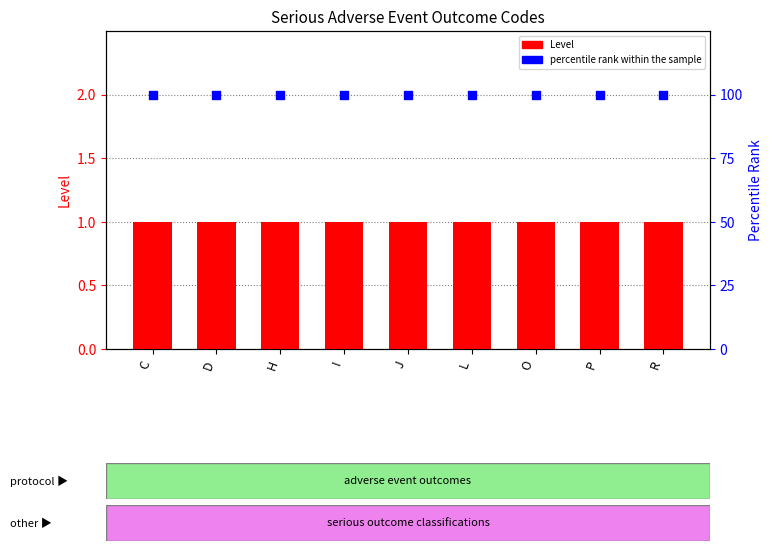

Which series reaches the minimum Y coordinate?

Level